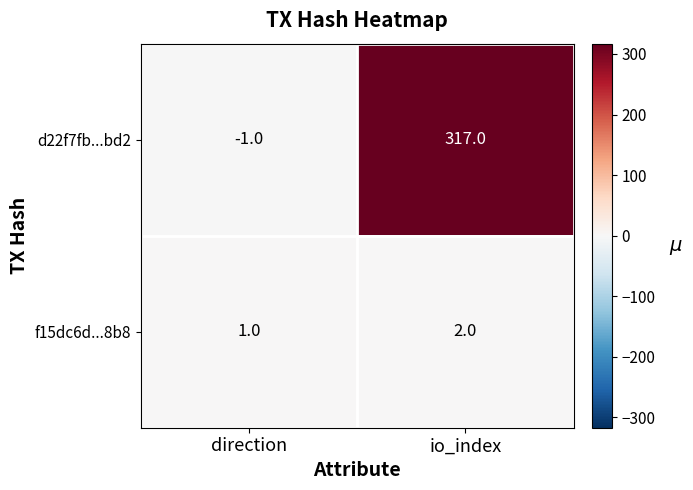

What is the minimum value shown in the chart?

-1